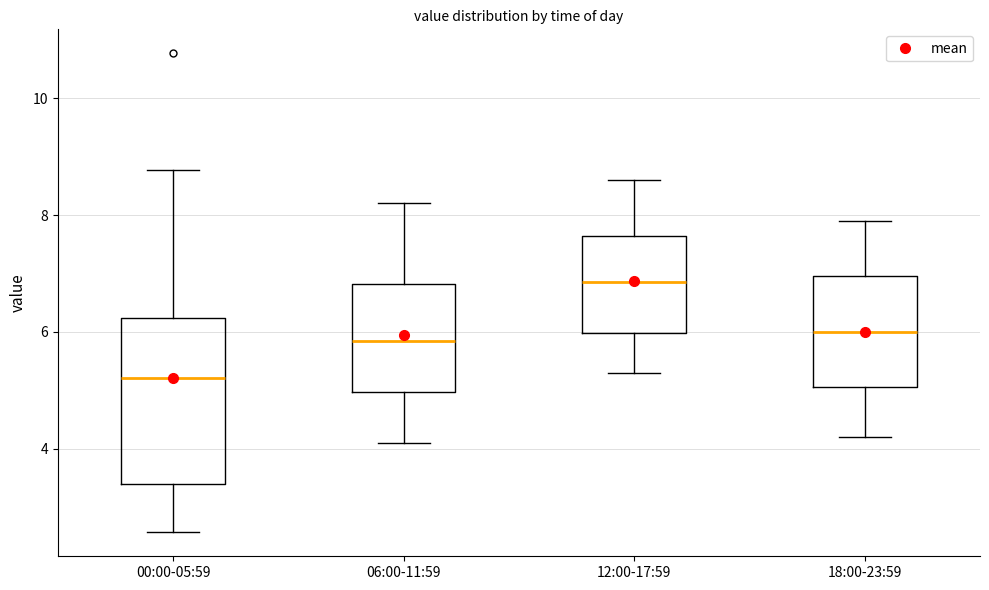

Reading left to right, transcribe this box plot: for each box, give where its median line is, the range the box spans, and where its two whiskers end, as read against the y-axis. The values are not printed on the chart, so give them approximately, as read against the axis.

00:00-05:59: median 5.2, box 3.4 to 6.2, whiskers 2.6 to 8.8
06:00-11:59: median 5.8, box 5.0 to 6.8, whiskers 4.2 to 8.2
12:00-17:59: median 6.8, box 6.0 to 7.6, whiskers 5.4 to 8.6
18:00-23:59: median 6.0, box 5.0 to 7.0, whiskers 4.2 to 8.0